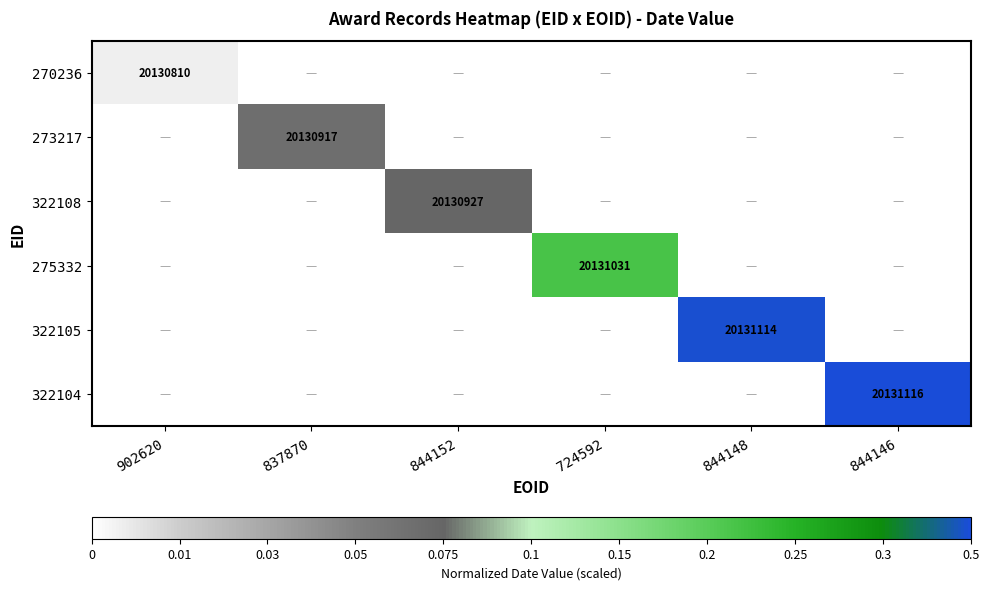

At which label is 322105 closest to 0?

902620